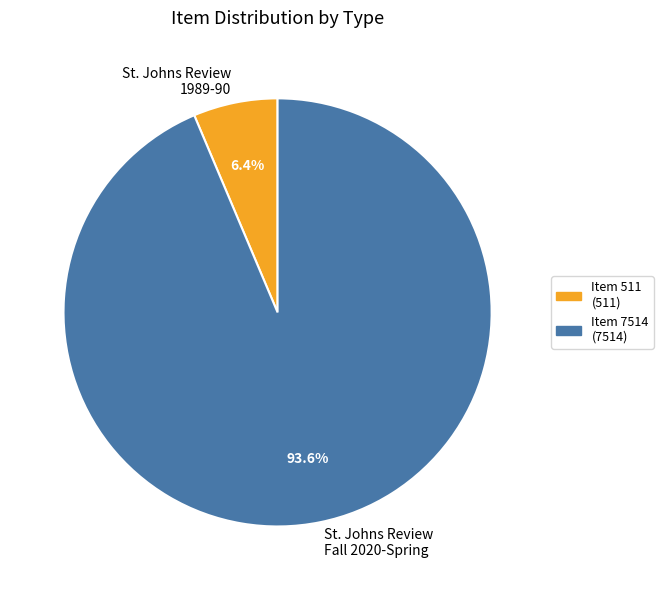

Is St. Johns Review Fall 2020-Spring the majority of the pie?

Yes